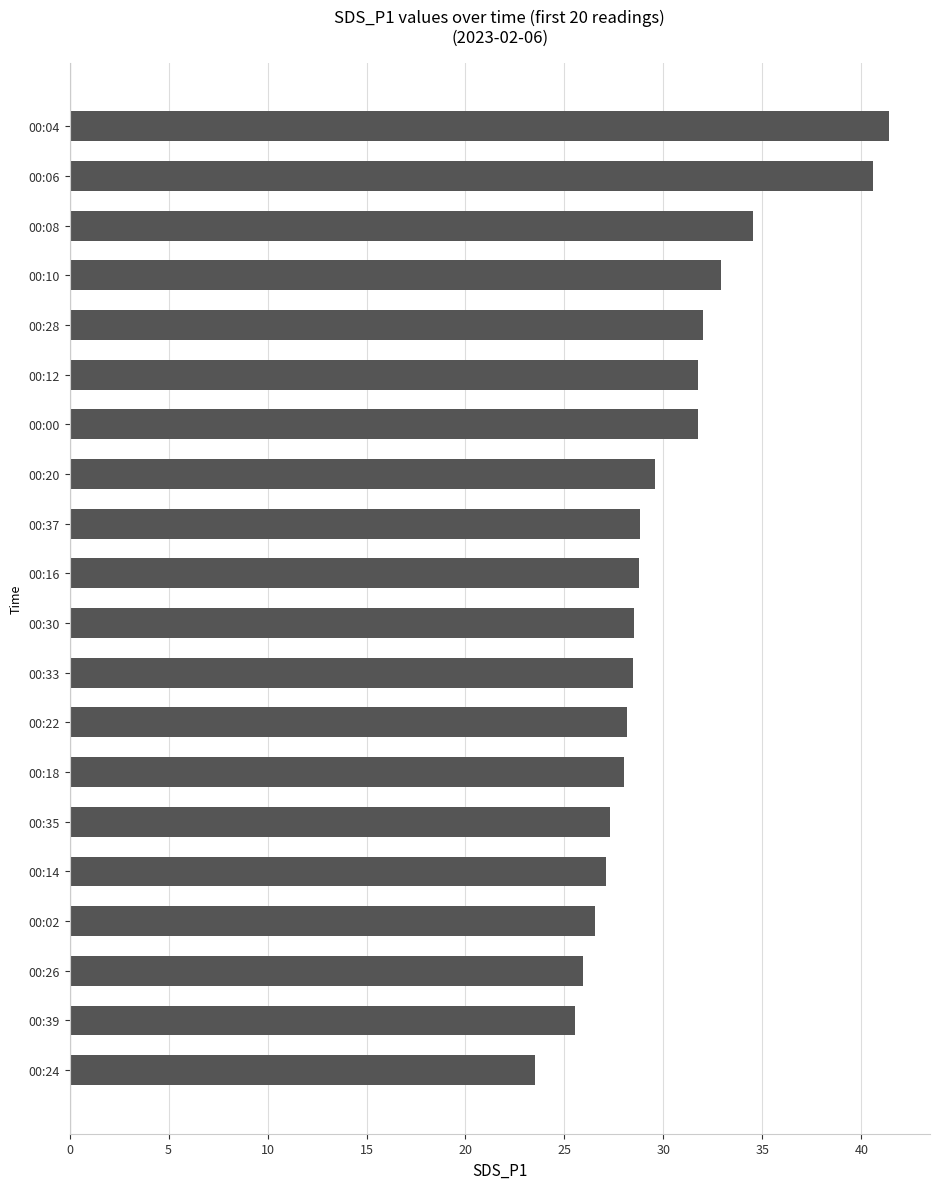

Read the value at 00:02.

26.6